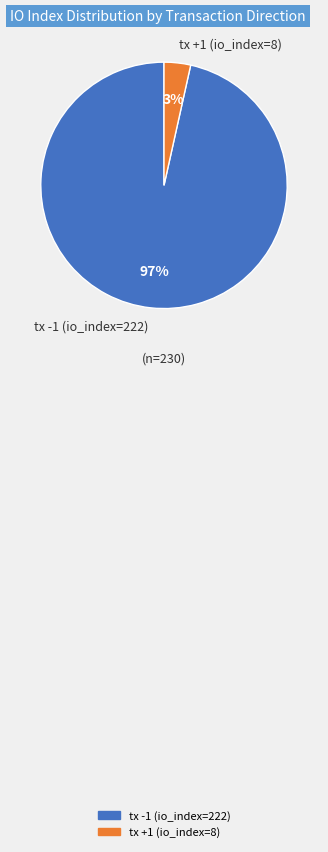

Which has a higher value, tx -1 (io_index=222) or tx +1 (io_index=8)?

tx -1 (io_index=222)